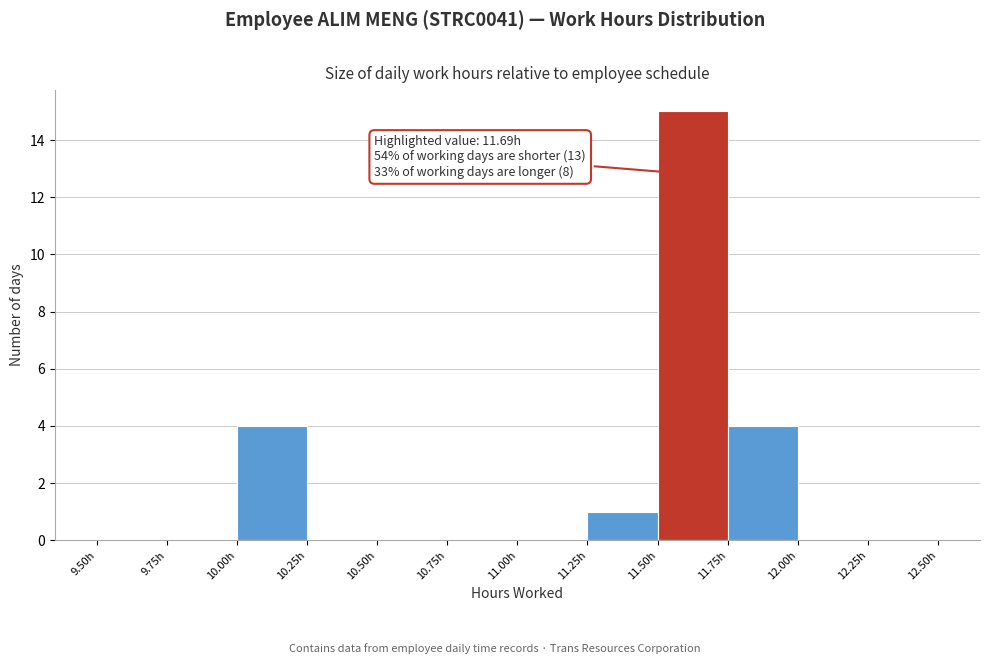

Which range on the x-axis has the tallest bar?

11.50 to 11.75